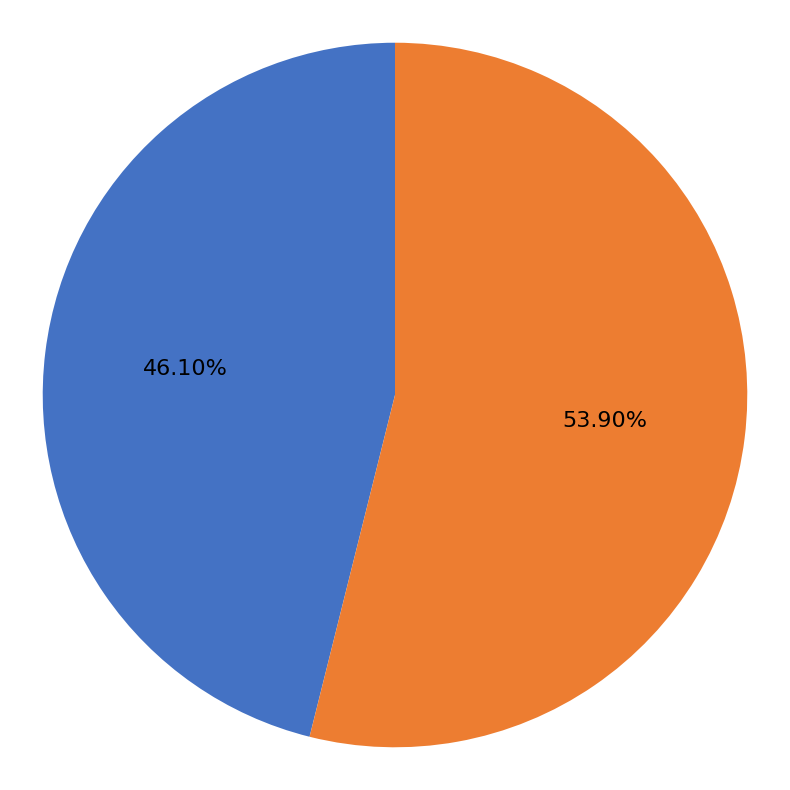

Is there a majority slice in this chart?

Yes